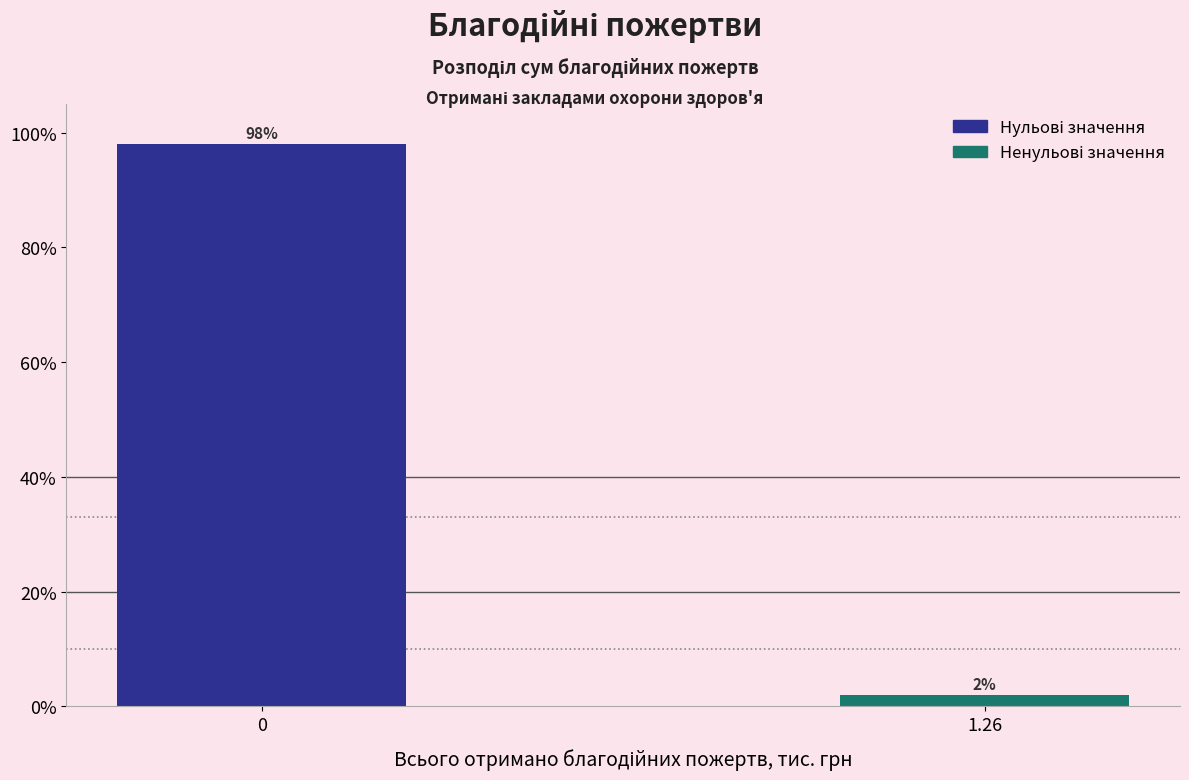

Reading left to right, what are all the values shown in this chart?

0=98	1.26=2